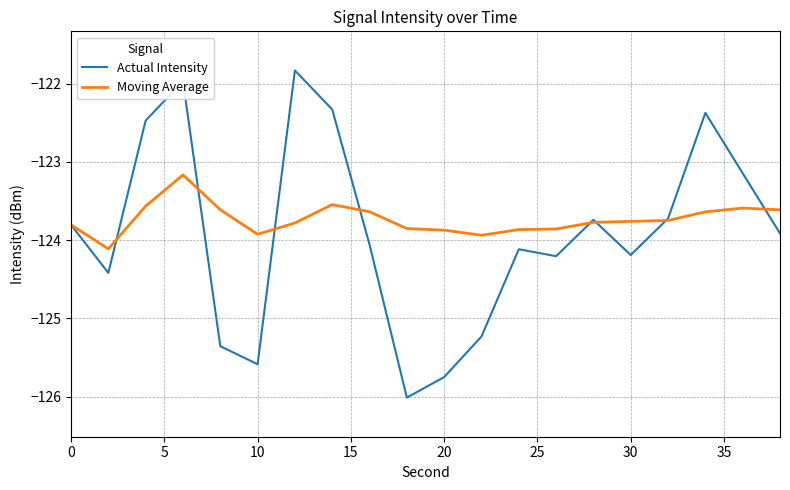

What is the smallest value displayed?

-126.0